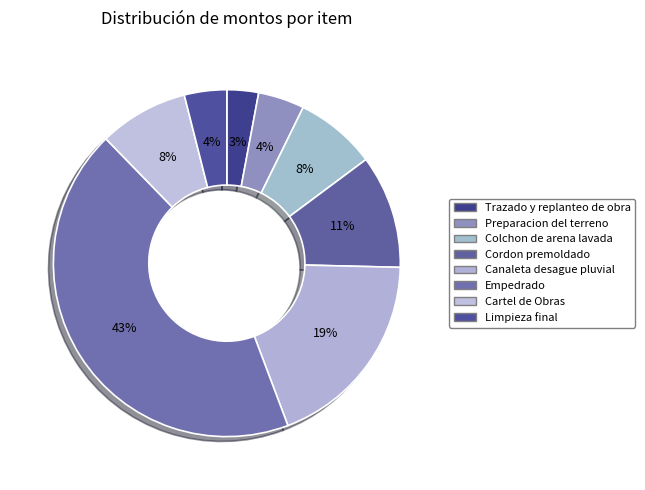

Does Canaleta desague pluvial account for over 50% of the chart?

No